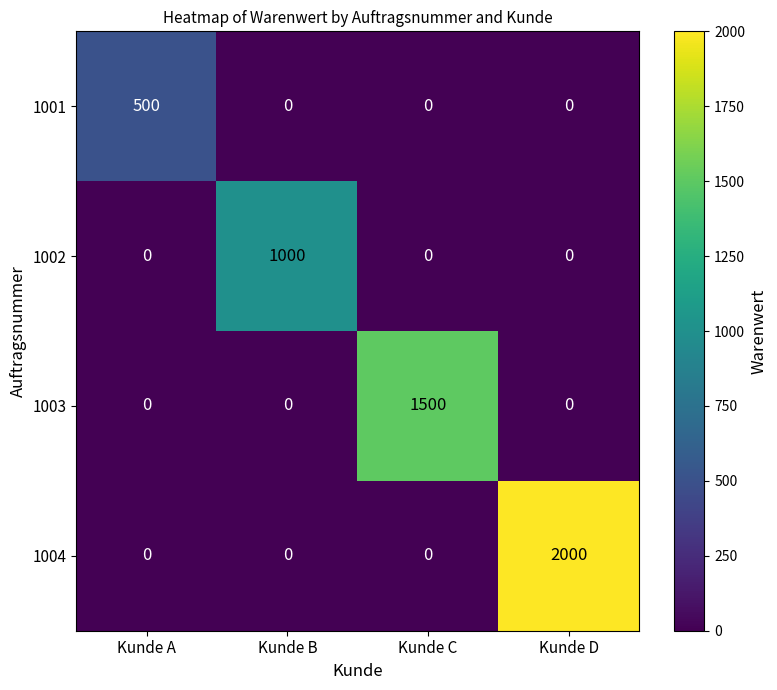

Which series has the largest total across all categories?

1004